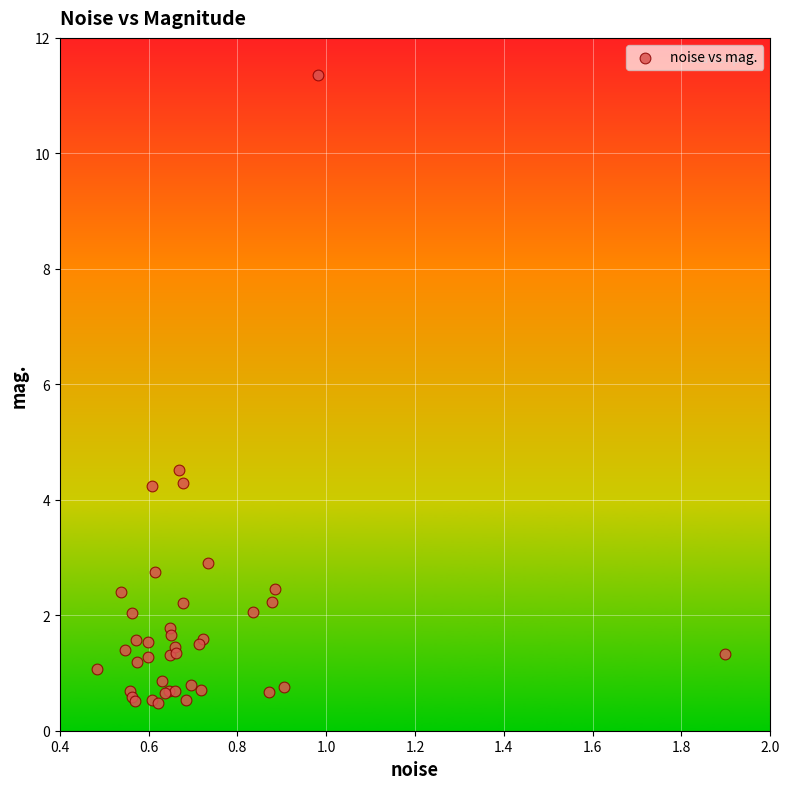

What Y value in the scatter plot is closest to 5?

4.5